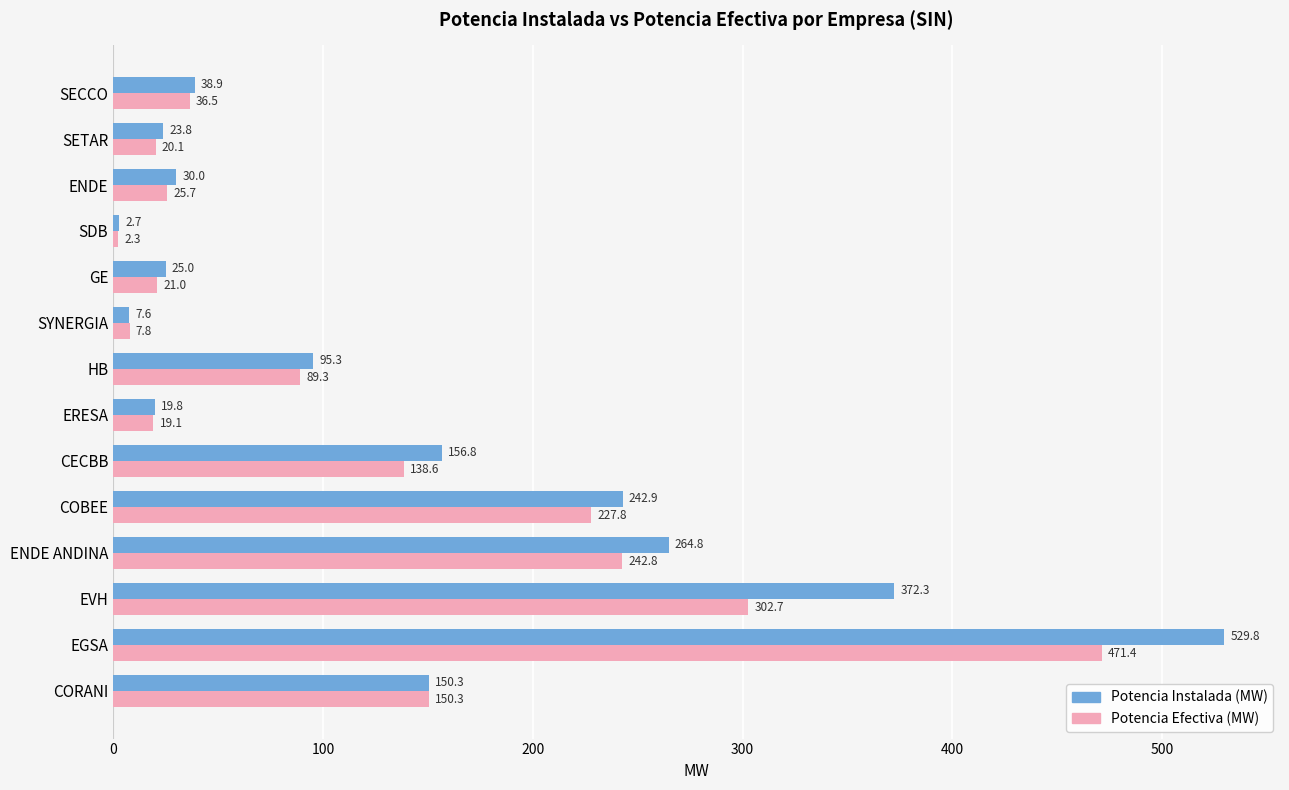

List the series in order of their peak value, lowest first.

Potencia Efectiva (MW), Potencia Instalada (MW)